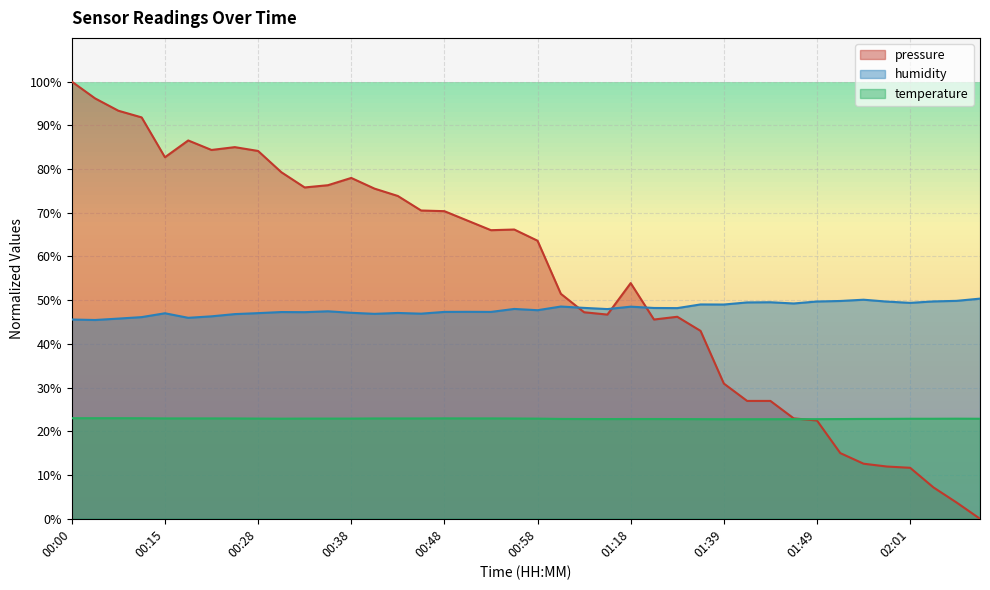

At which category does pressure reach its first local valley?

00:15